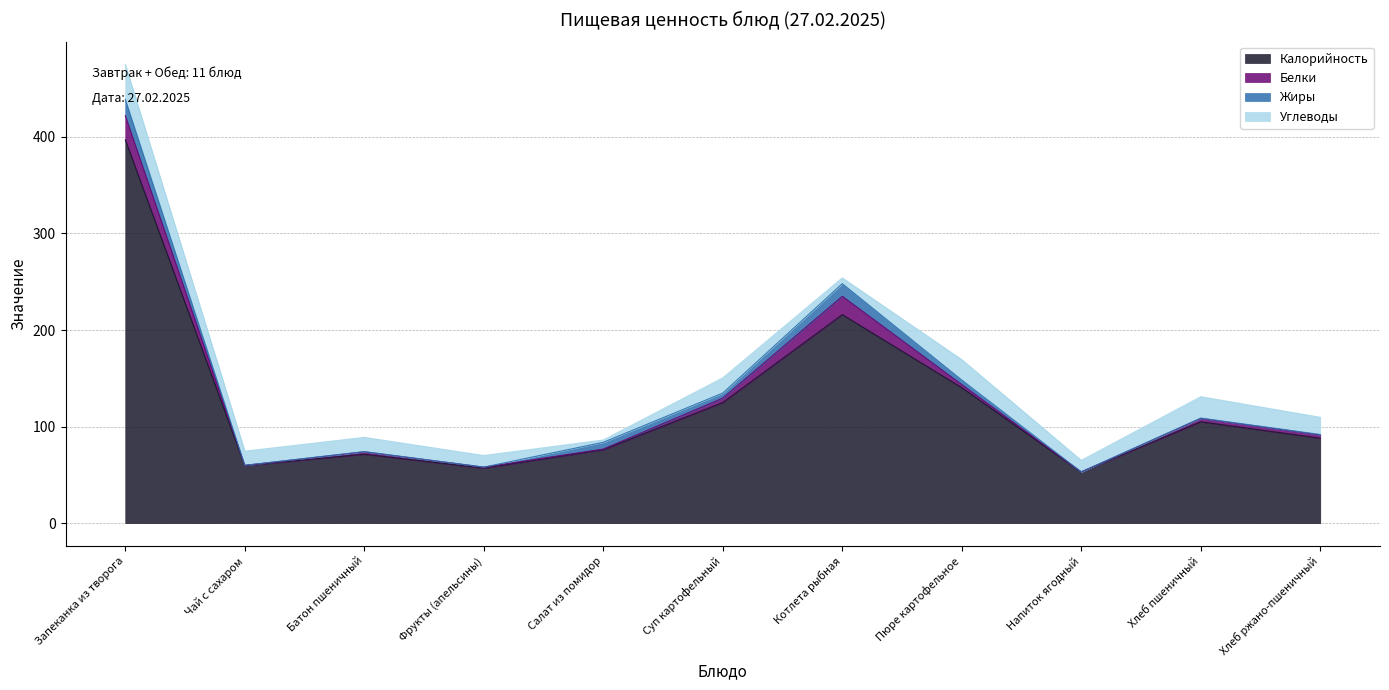

Which series has the largest total across all categories?

Калорийность